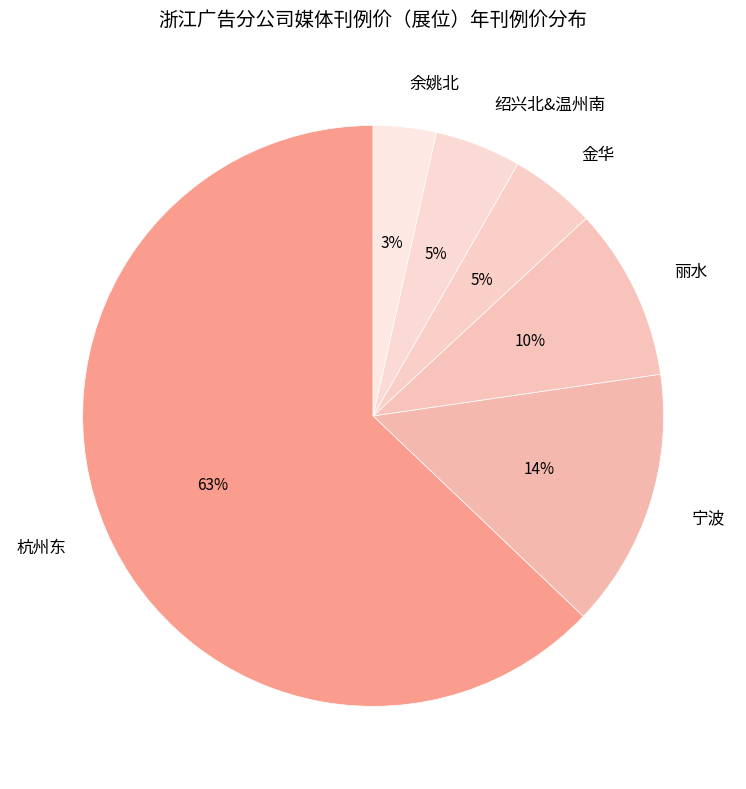

Which has a higher value, 绍兴北&温州南 or 宁波?

宁波